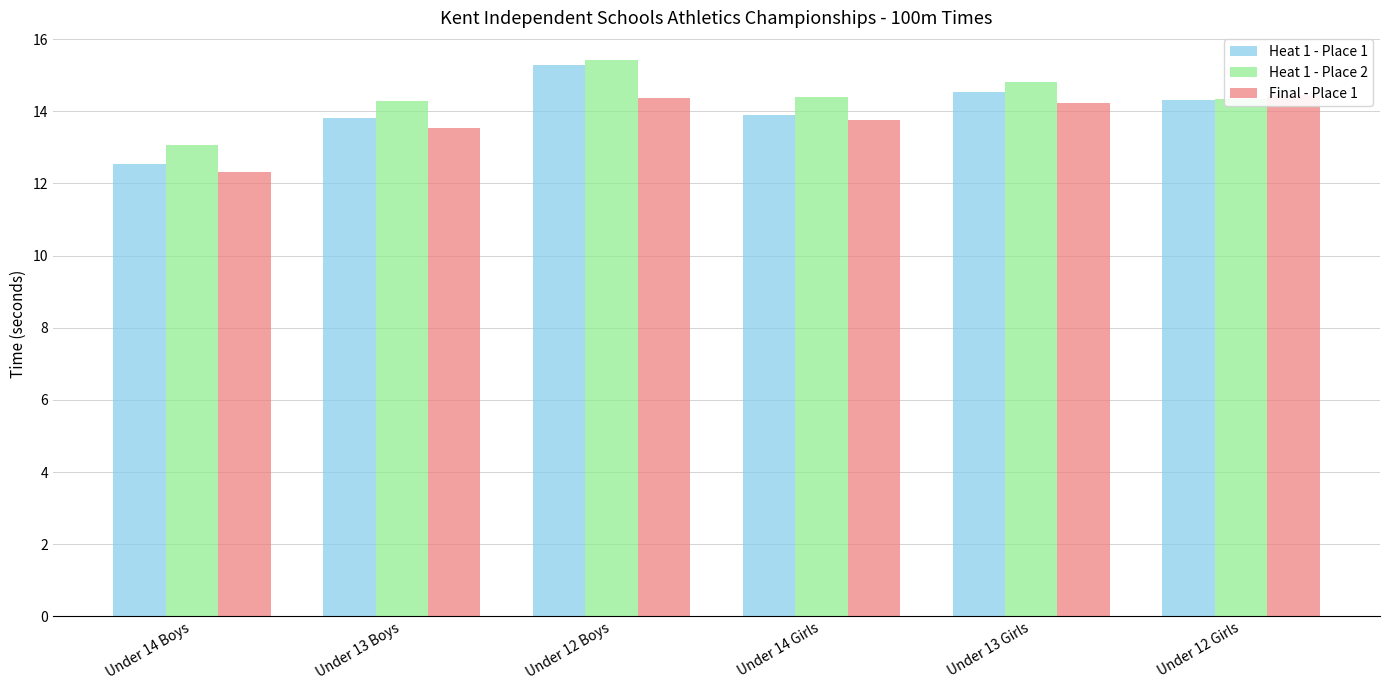

What position from the left is Under 12 Boys?

3